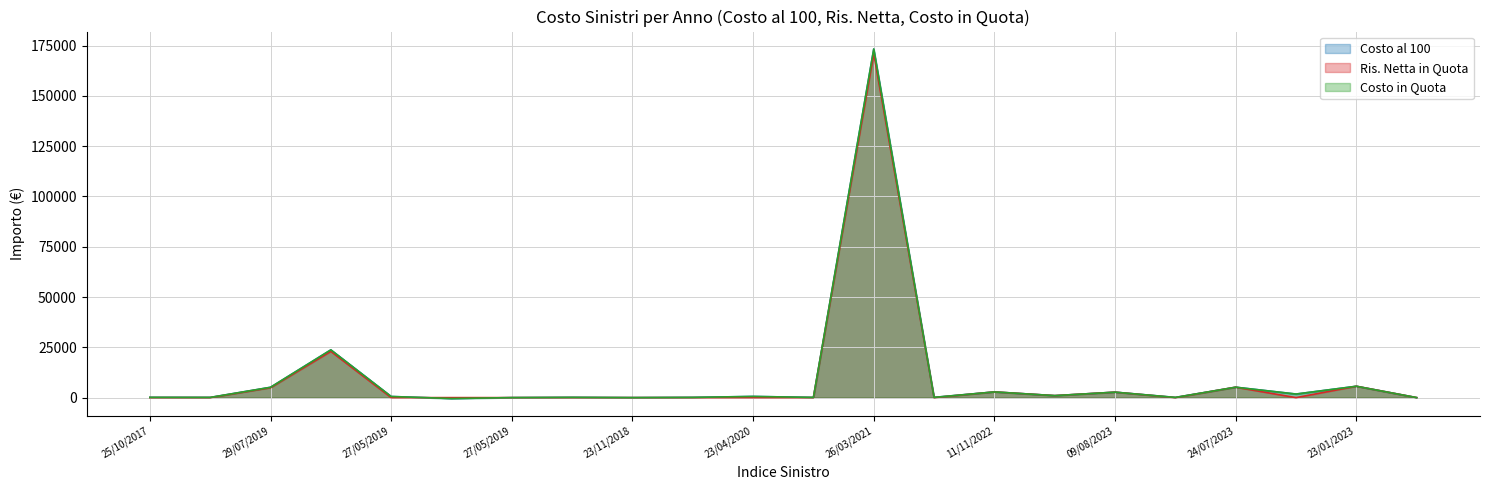

Count the number of categories in the chart.

22